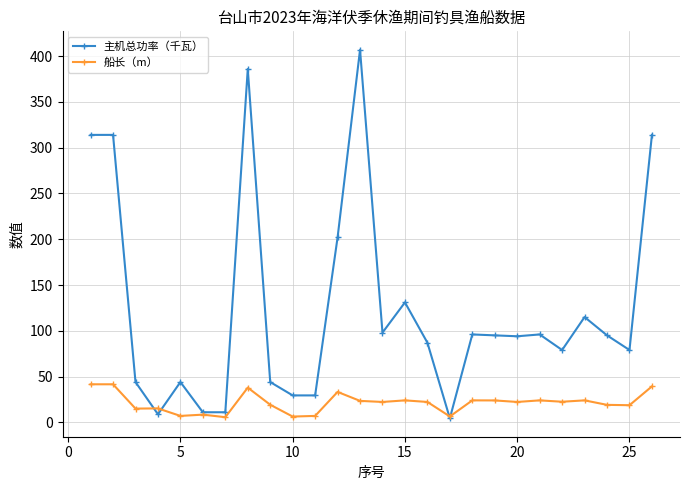

What is the value of the 主机总功率（千瓦） point at the 12th from the left?

202.0